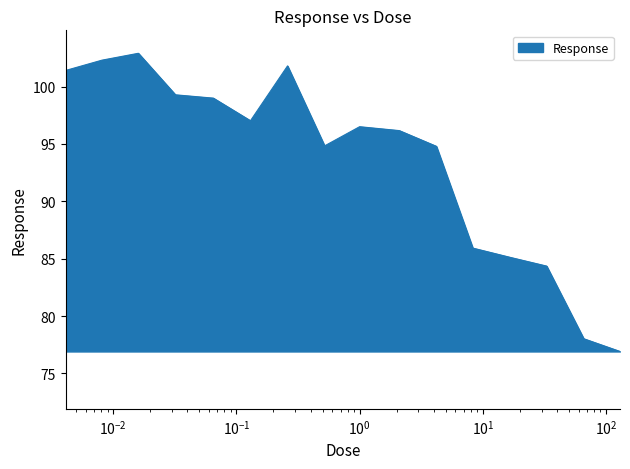

What is the maximum value shown in the chart?

102.9